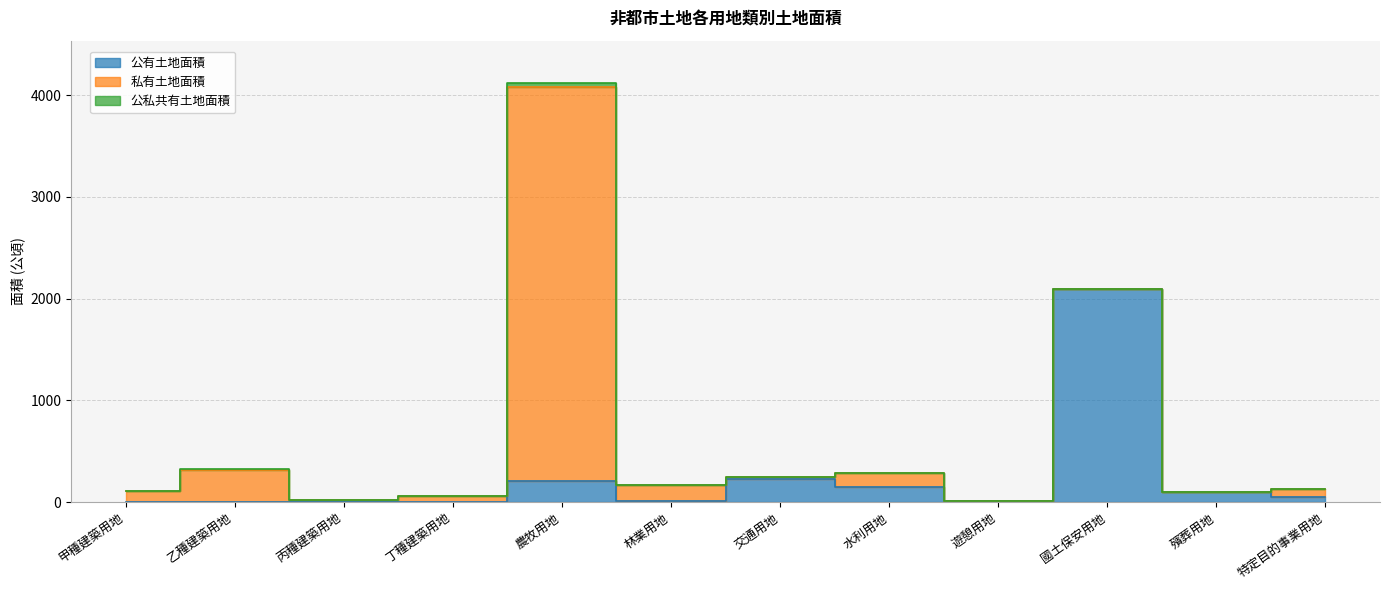

How many distinct data groups are displayed?

3